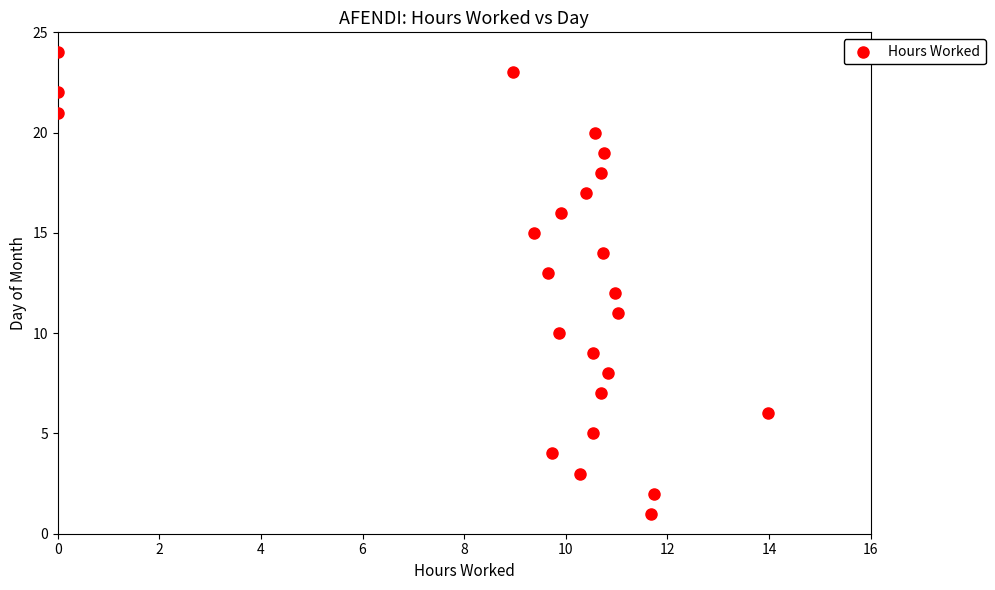

What is the range of Y values (max minus min)?

23